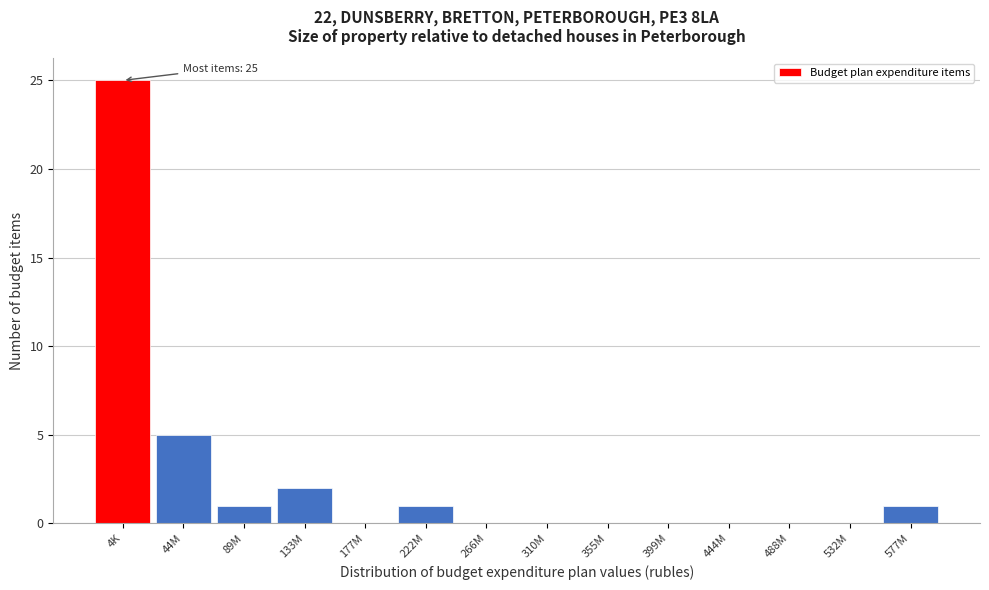

Reading left to right, what are all the values shown in this chart?

4K=25	44M=5	89M=1	133M=2	177M=0	222M=1	266M=0	310M=0	355M=0	399M=0	444M=0	488M=0	532M=0	577M=1